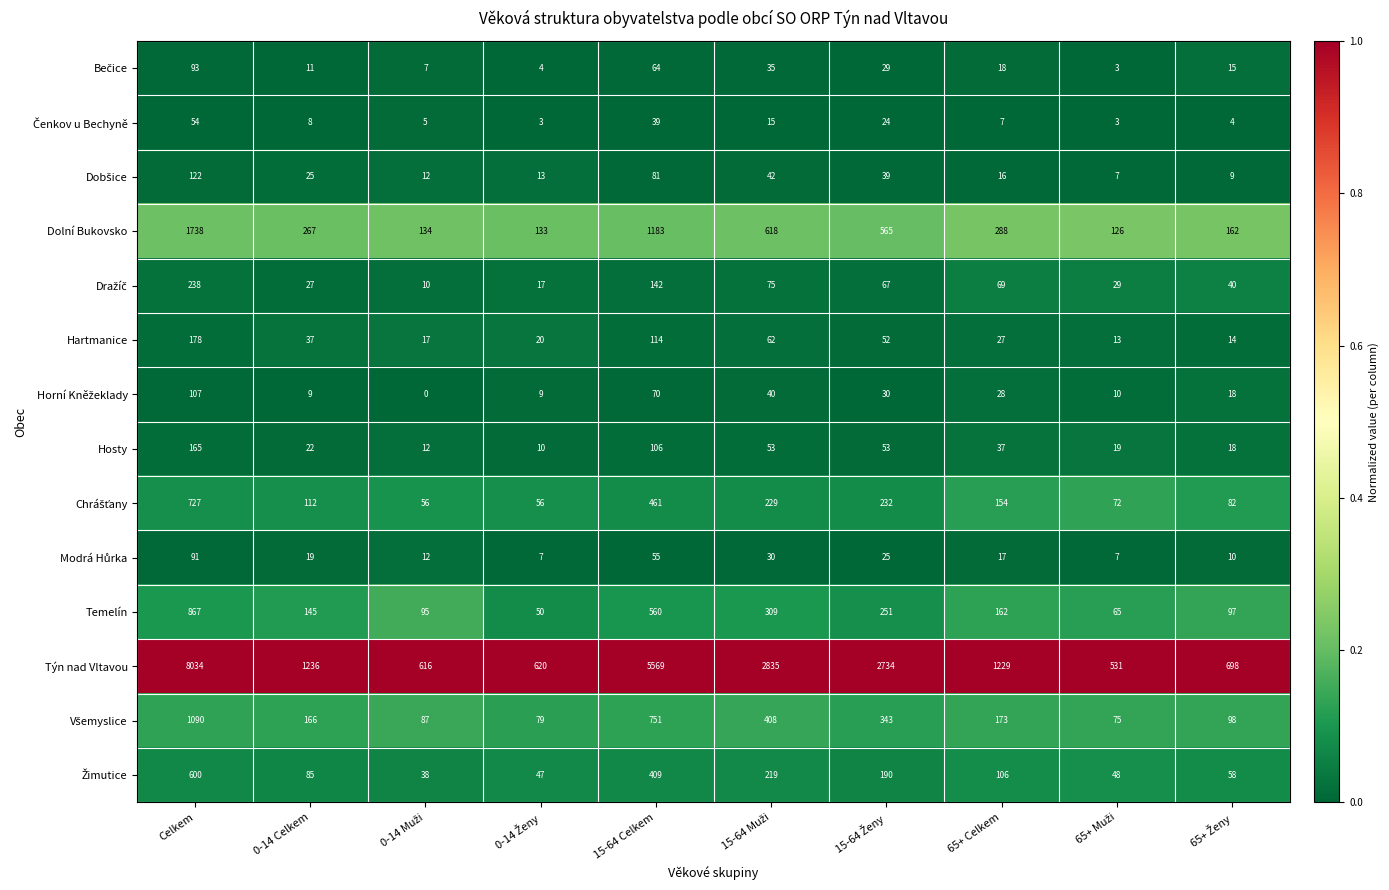

What is the difference between the maximum and minimum values in the Týn nad Vltavou series?

7503